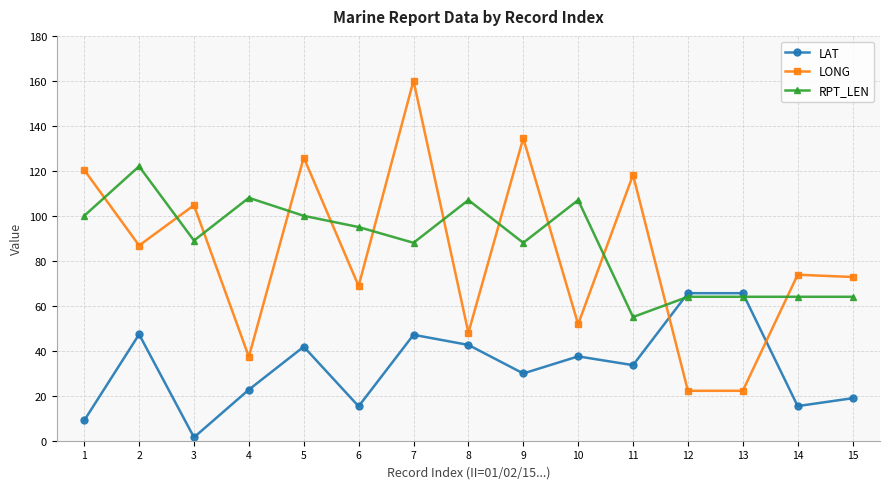

The LAT series shows 29.9 at 9. True or false?

True